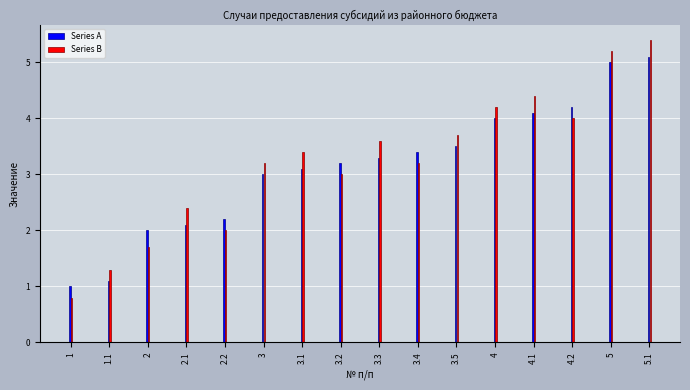

What is the sum of all Series B values?

51.5